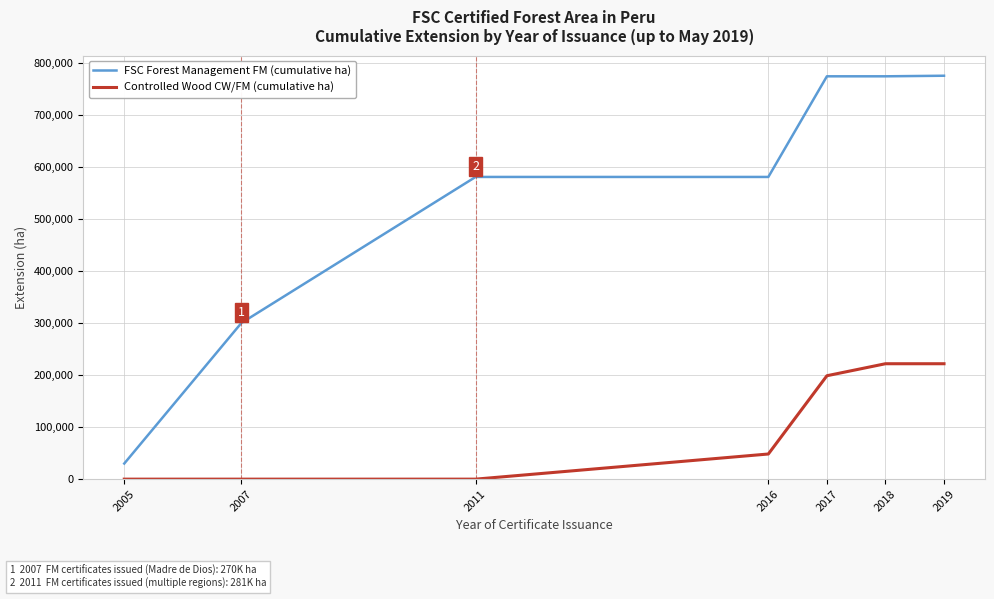

Rank the series by their maximum value, from highest to lowest.

FSC Forest Management FM (cumulative ha), Controlled Wood CW/FM (cumulative ha)